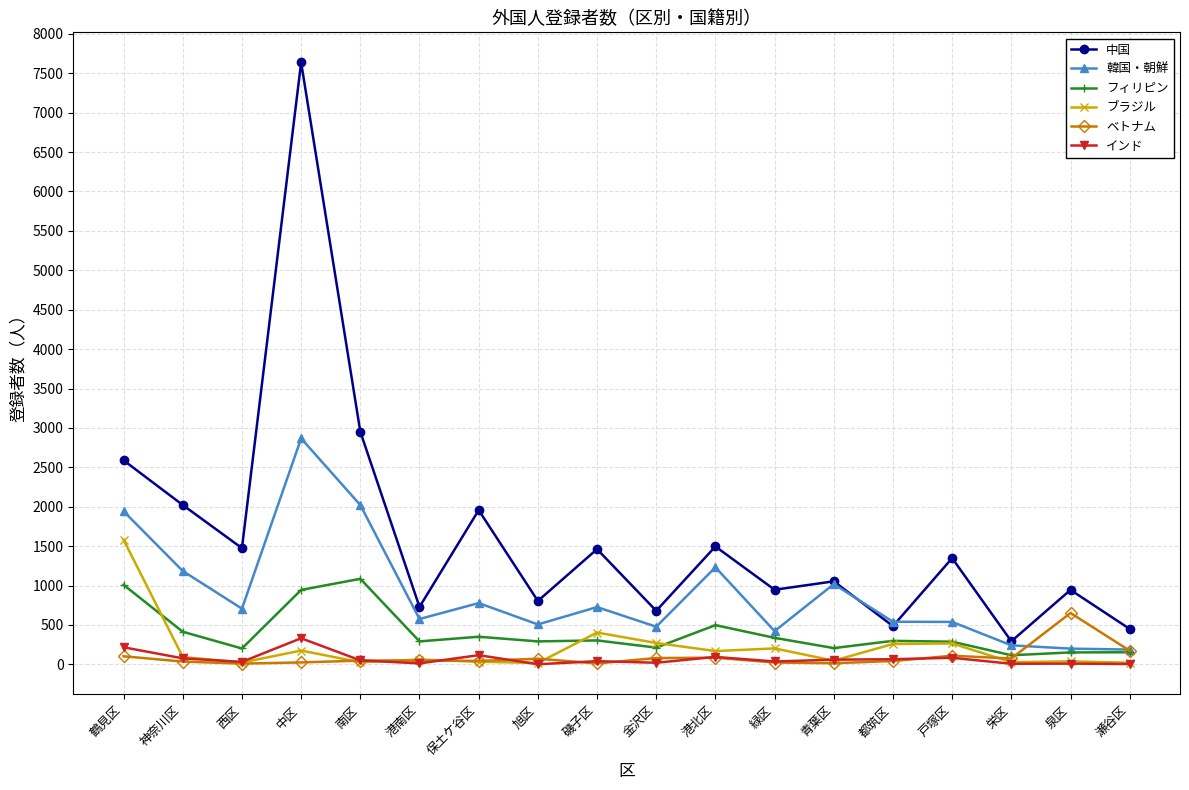

The 韓国・朝鮮 series shows 707 at 西区. True or false?

True